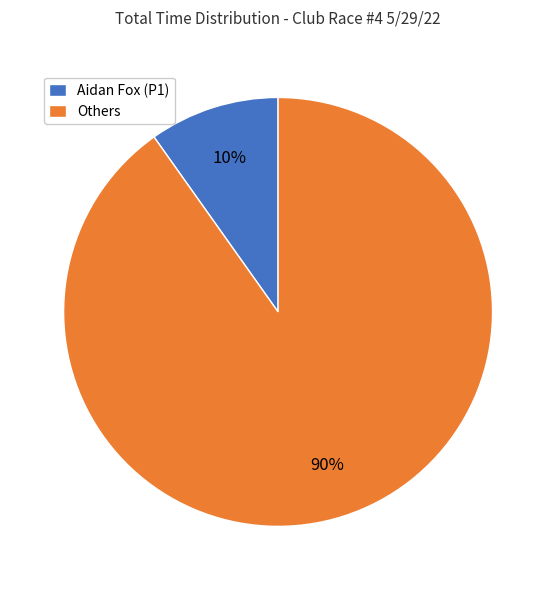

Which category has the biggest portion of the pie?

Others